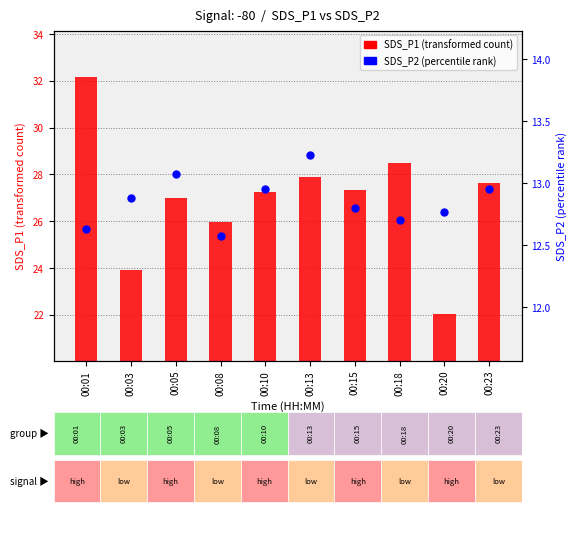

At which category is the sum across all series the highest?

00:01